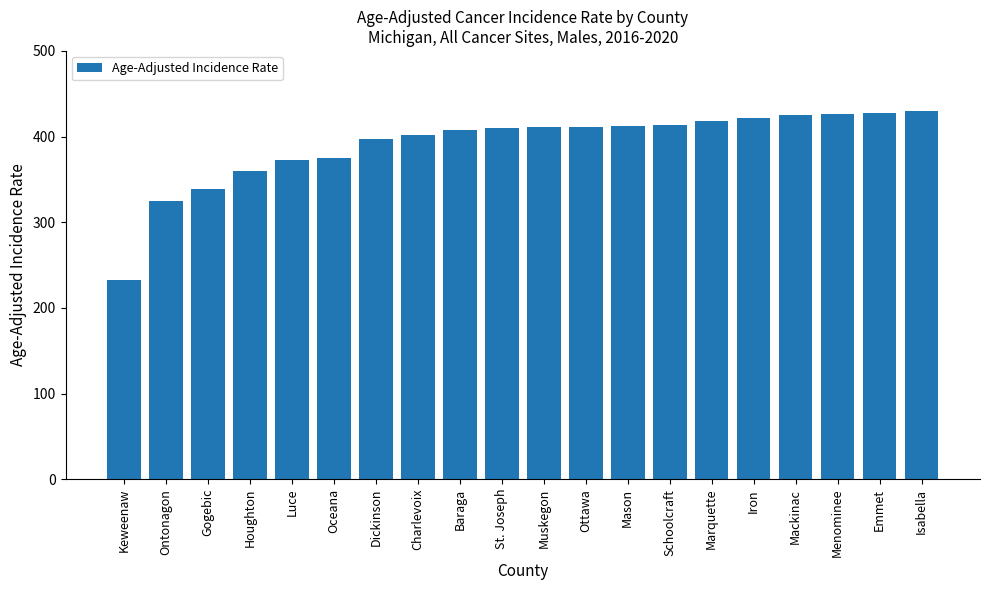

What is the ratio of the value at Isabella to the value at Keweenaw?

1.8